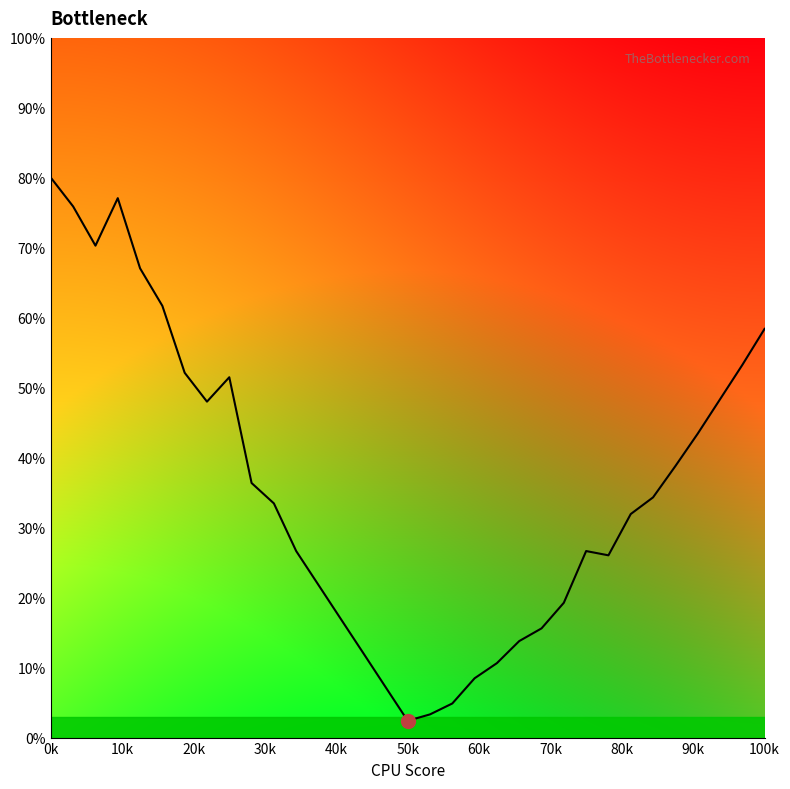

What is the greatest value displayed?

80.0